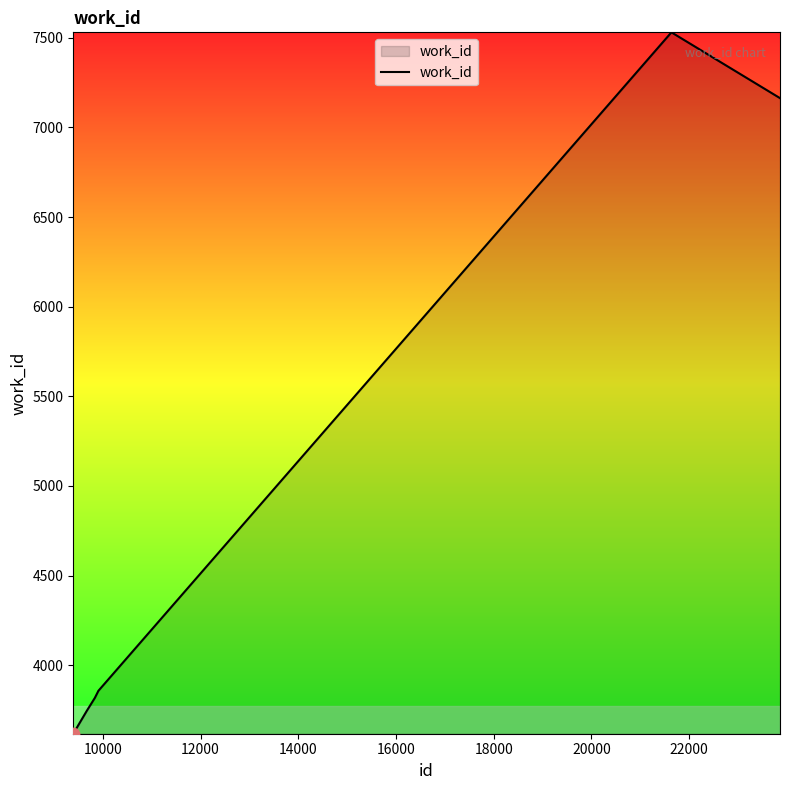

True or false: there are more than 0 points higher than both neighbors.

True